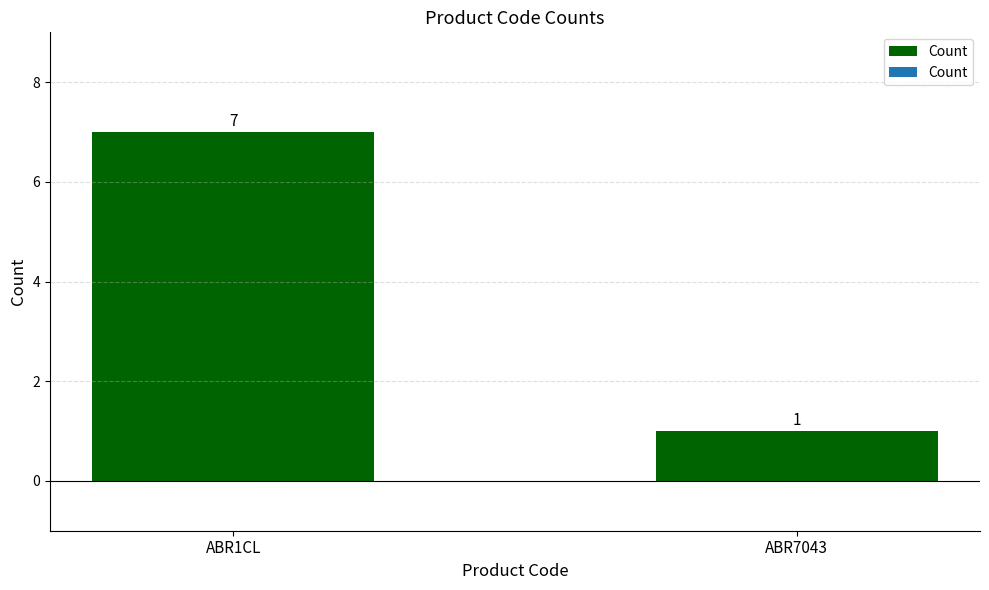

Does the chart contain stacked bars?

No